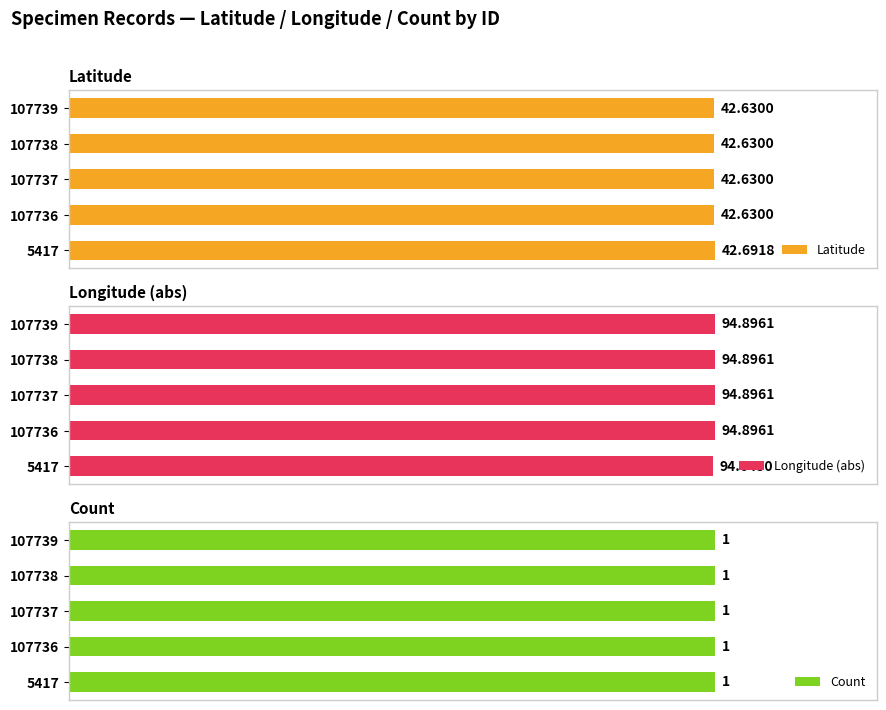

What is the value of the Longitude (abs) bar at the 2nd from the left?

94.9